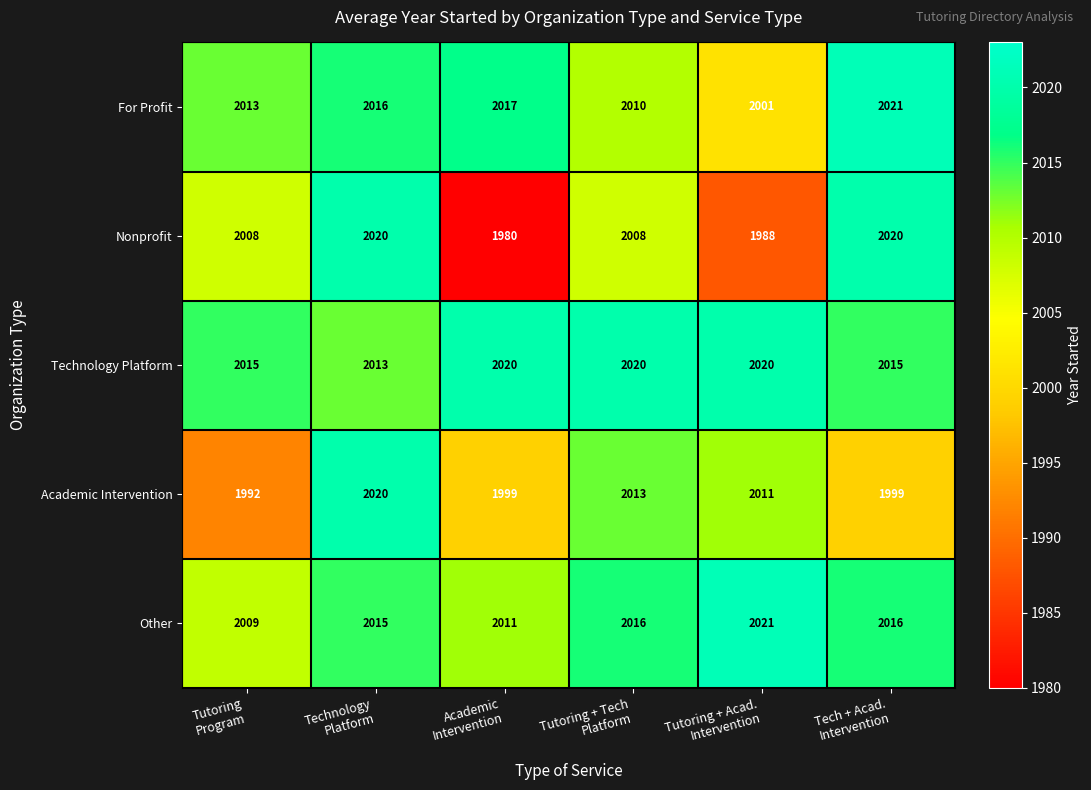

What is the difference between the second highest and second lowest values in the For Profit series?

7